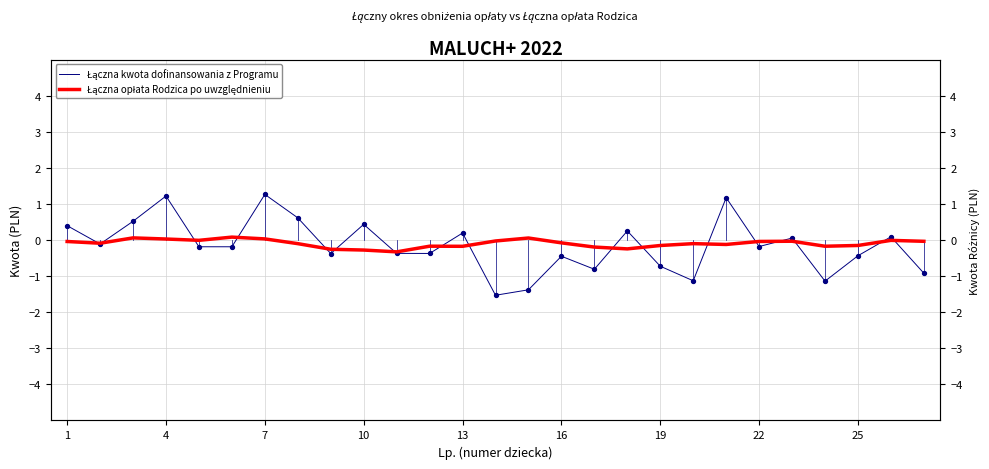

Is the value of Łączna opłata Rodzica po uwzględnieniu at 13 greater than the value of Łączna kwota dofinansowania z Programu at 22?

No